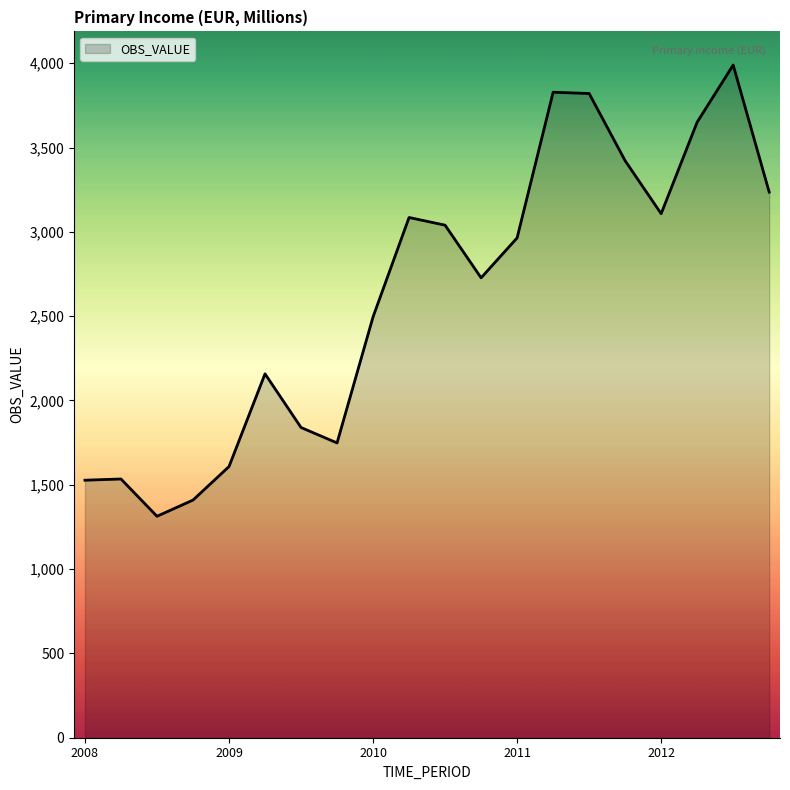

What is the maximum value shown in the chart?

3989.2